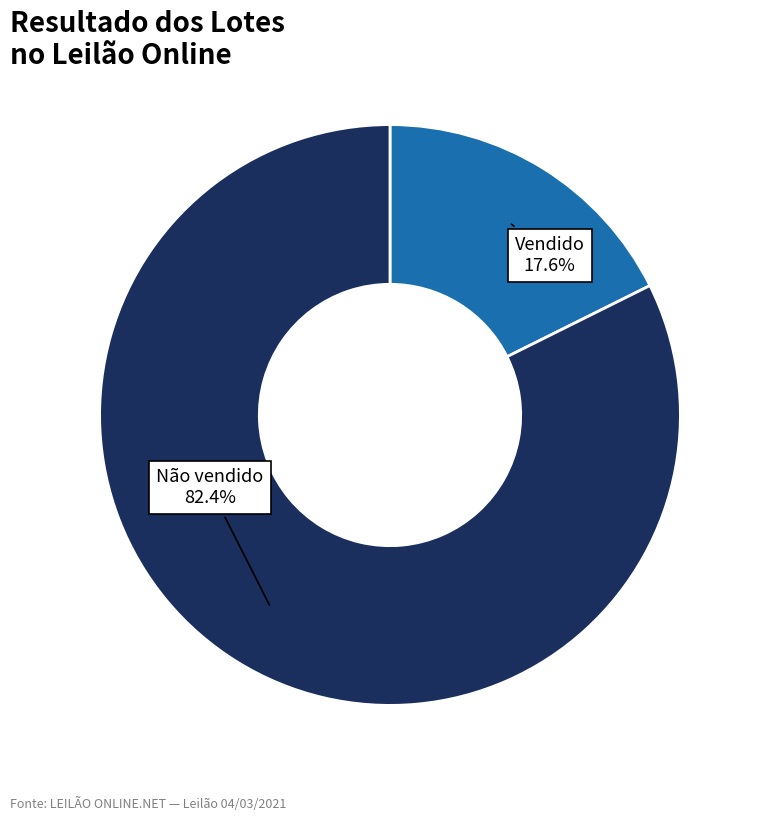

To the nearest percent, what is the difference between the Não vendido and Vendido slice percentages?

65%